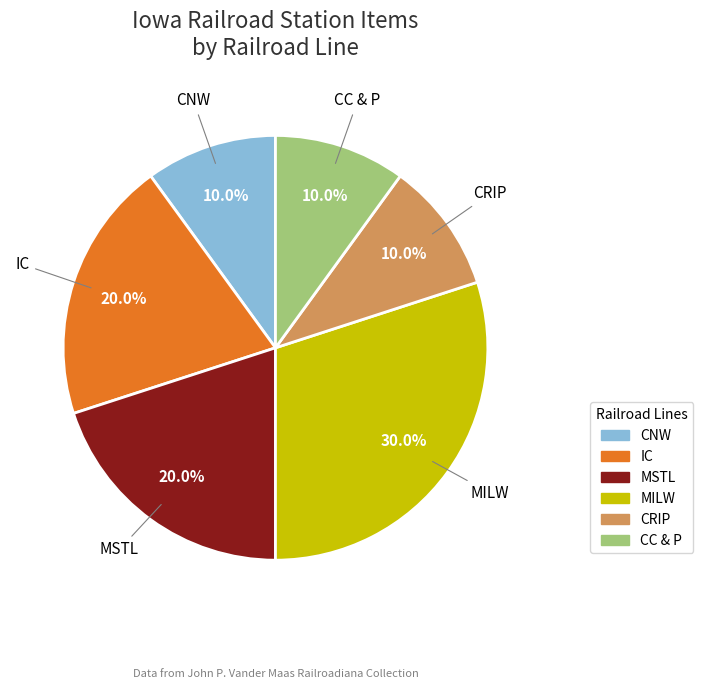

What percentage is the CRIP slice, to the nearest percent?

10%